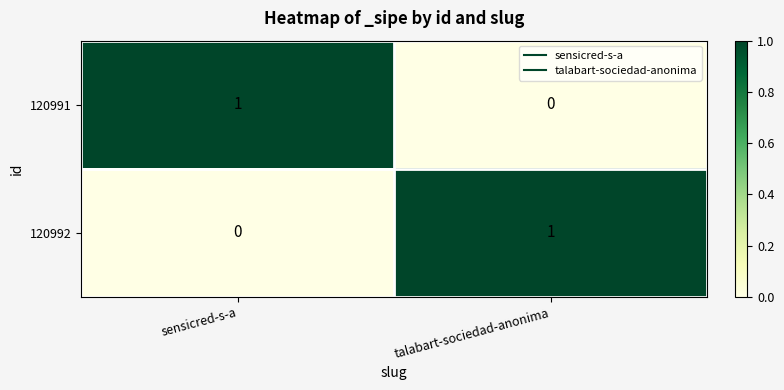

At which label does 120991 reach its minimum?

talabart-sociedad-anonima